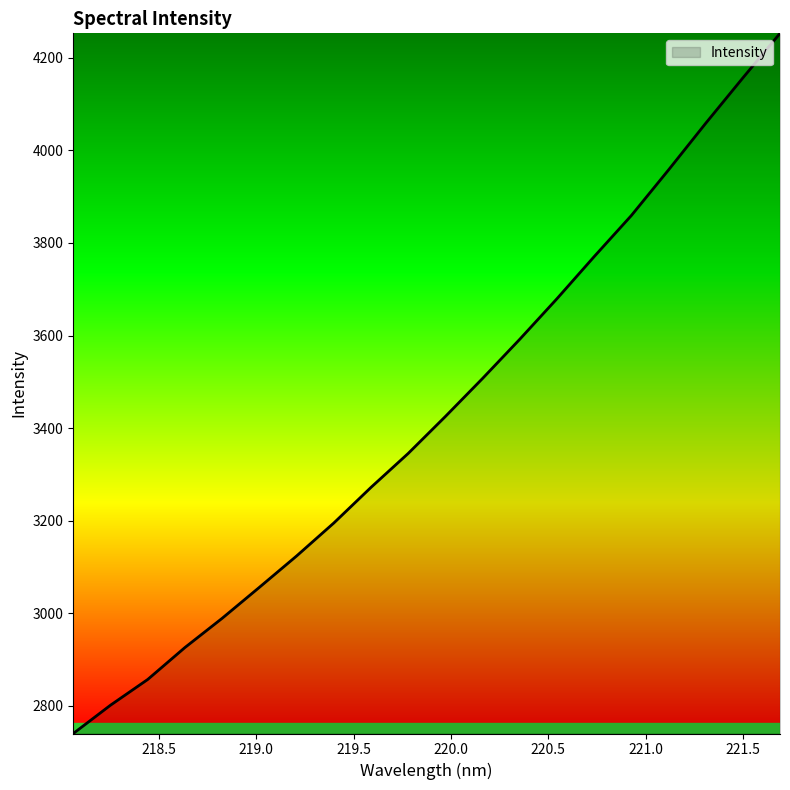

How many series are shown in this chart?

1